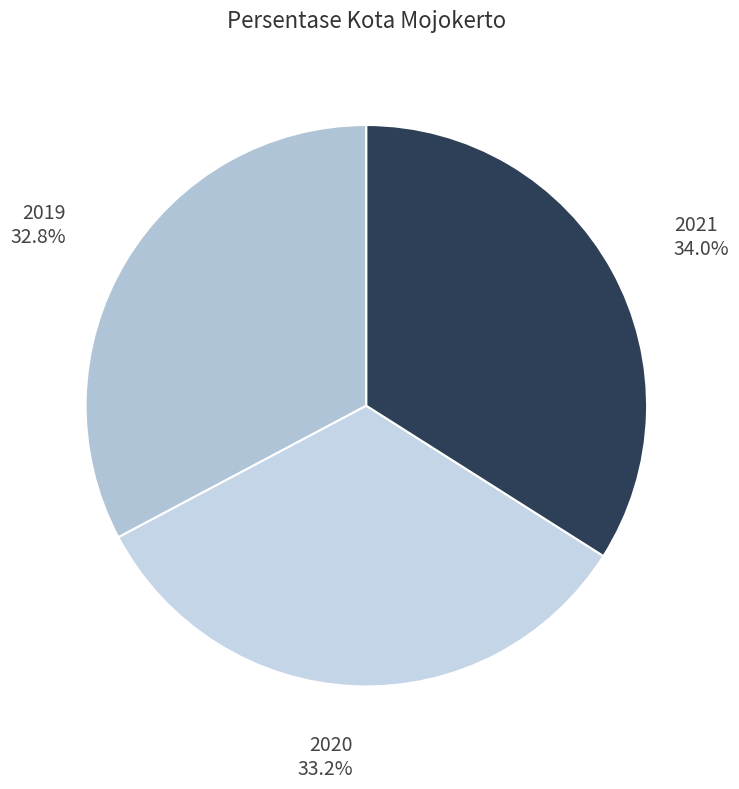

How many segments does this pie chart have?

3